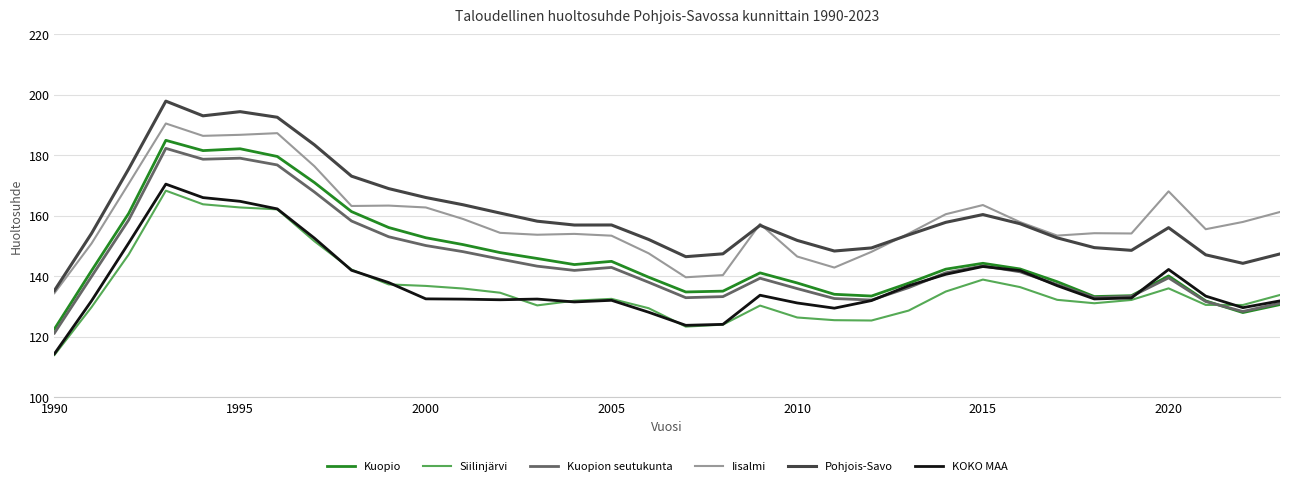

In Pohjois-Savo, how many points are lower than both neighbors (excluding endpoints)?

6